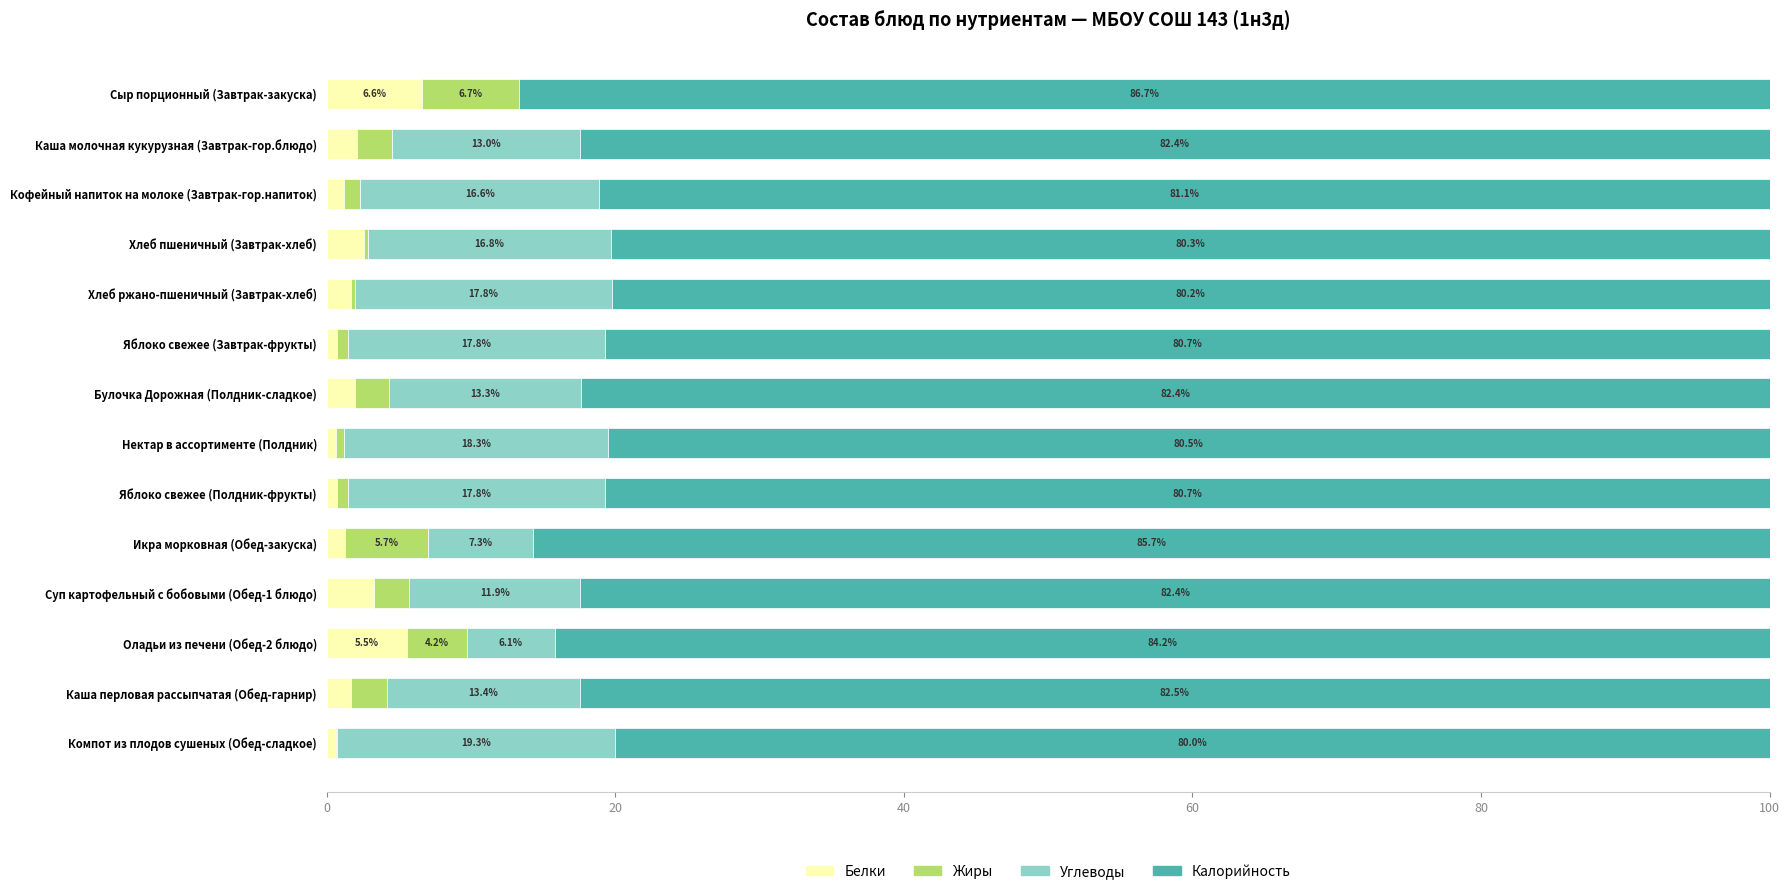

What is the highest value of the Белки series?

6.6